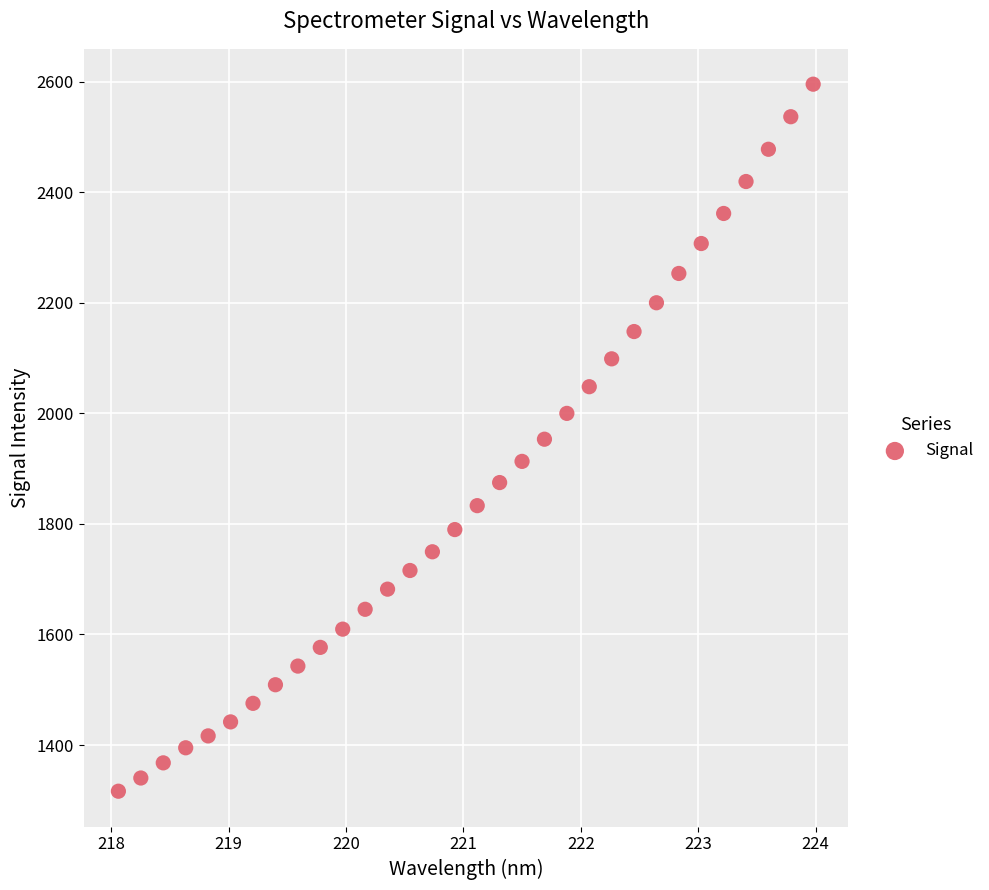

What is the range of X values (max minus min)?

5.9